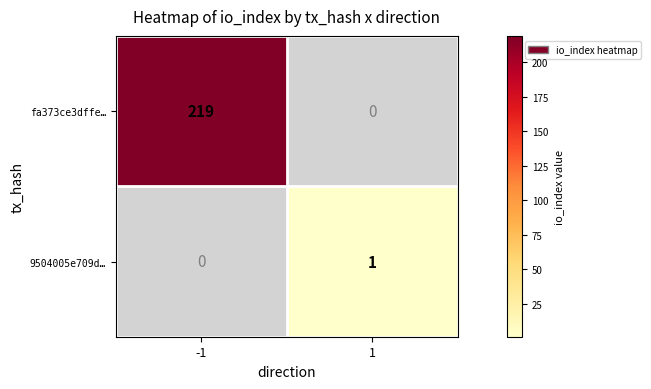

Is the value of 9504005e709d… at 1 greater than the value of fa373ce3dffe… at -1?

No